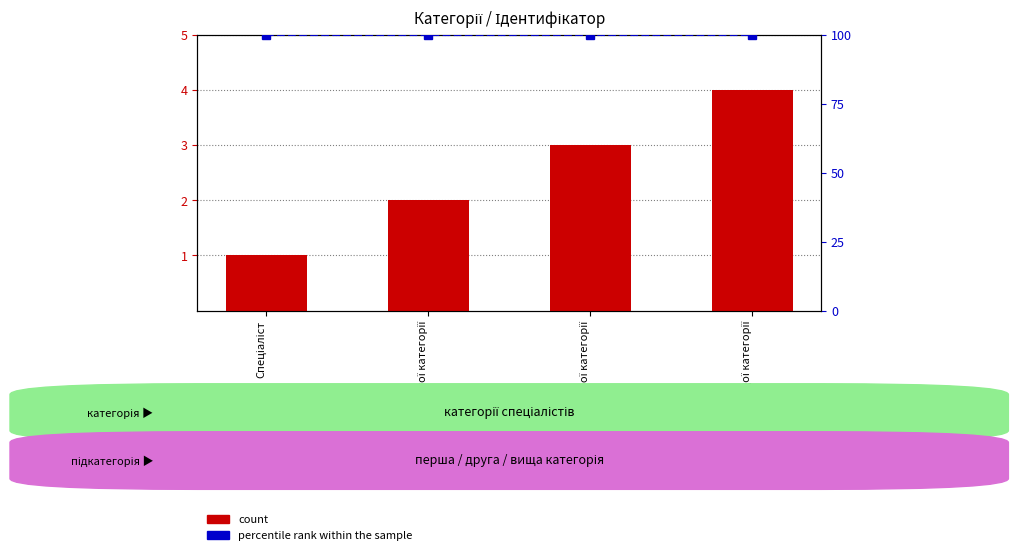

Which category has the lowest value in the percentile rank within the sample series?

Спеціаліст